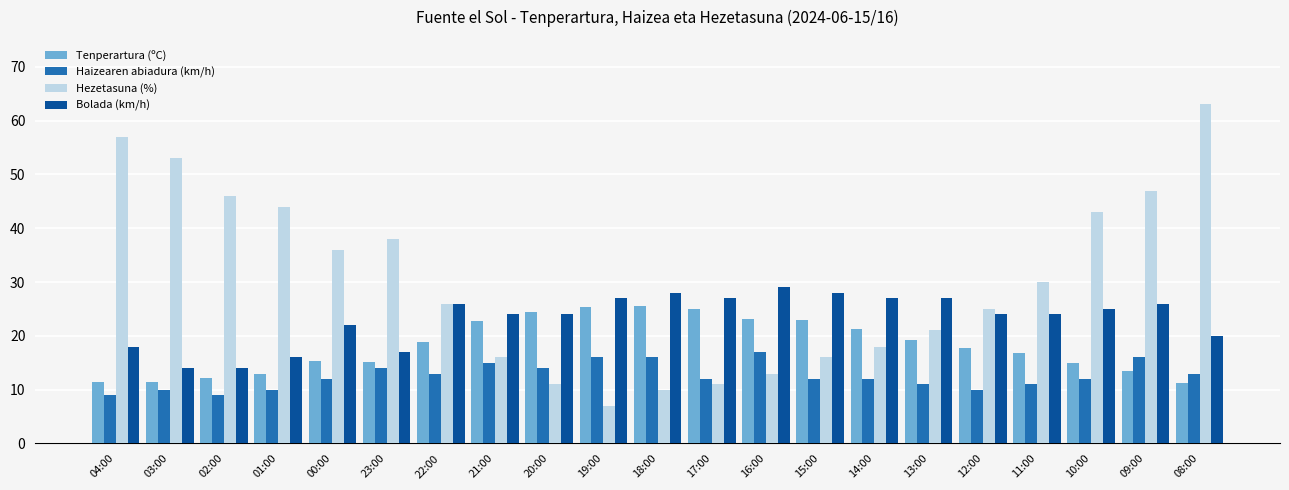

Is it true that Bolada (km/h) equals 34.7 at 10:00?

False